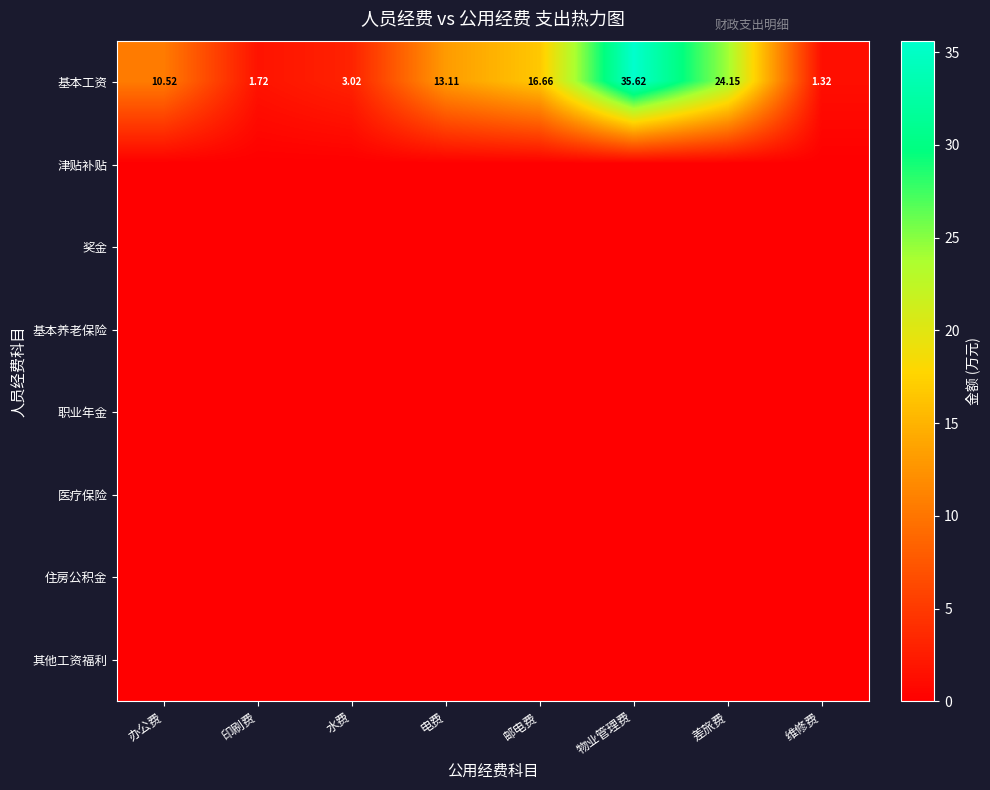

At how many categories does at least one series exceed 9?

5